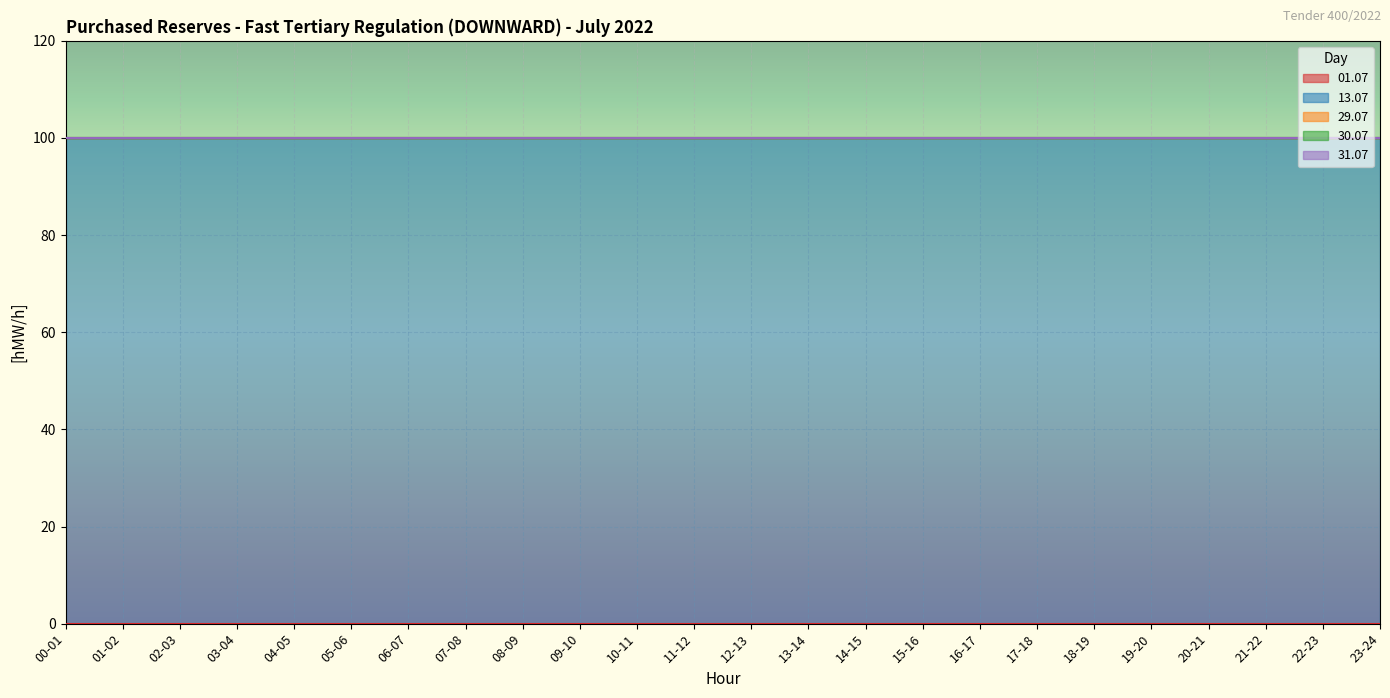

True or false: 01.07 and 30.07 cross at least once.

False